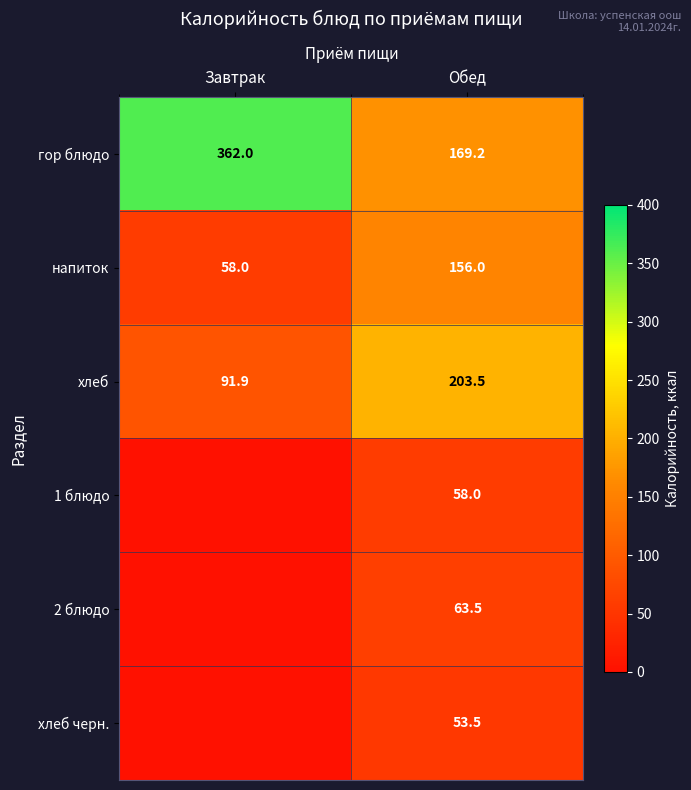

The value of 2 блюдо at Обед is 20.1. True or false?

False